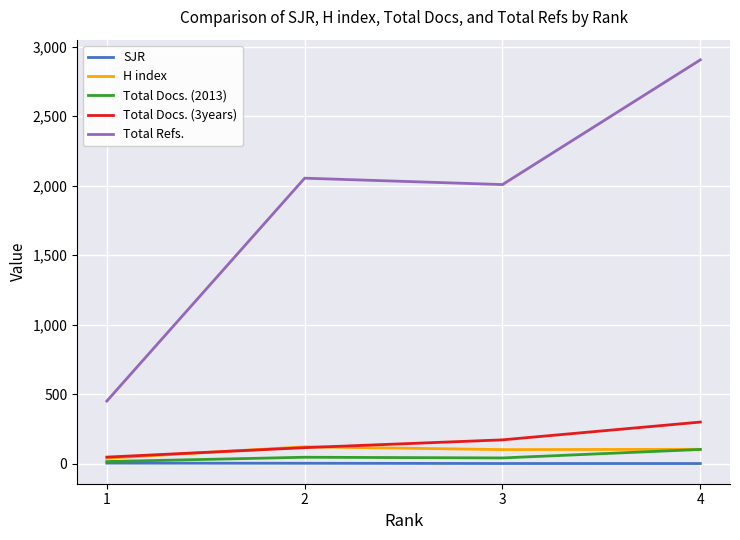

How many Total Docs. (3years) values are between 115 and 299?

3